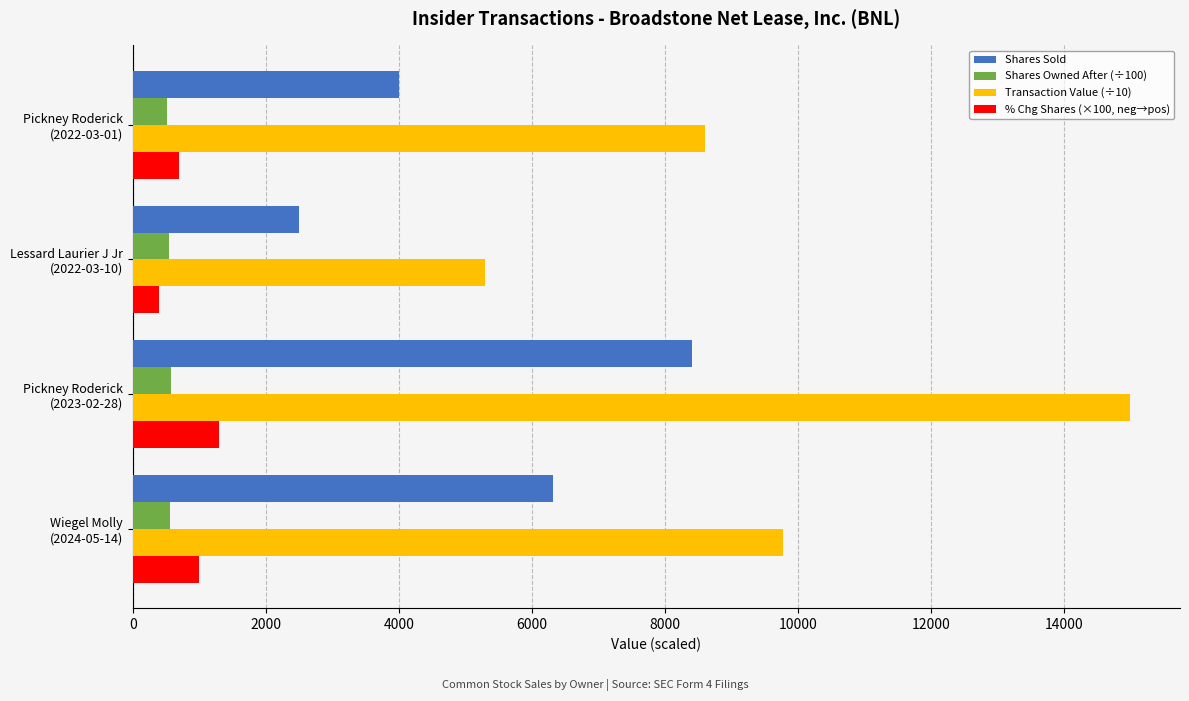

Count the number of data series in this chart.

4